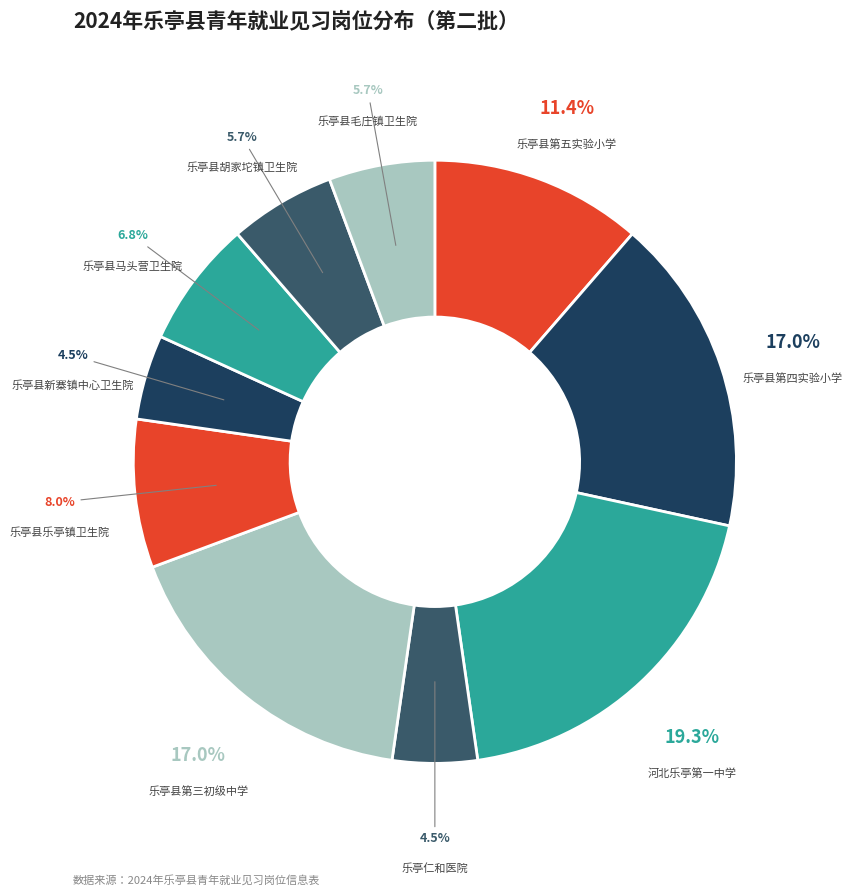

What is the largest slice in the pie chart?

河北乐亭第一中学